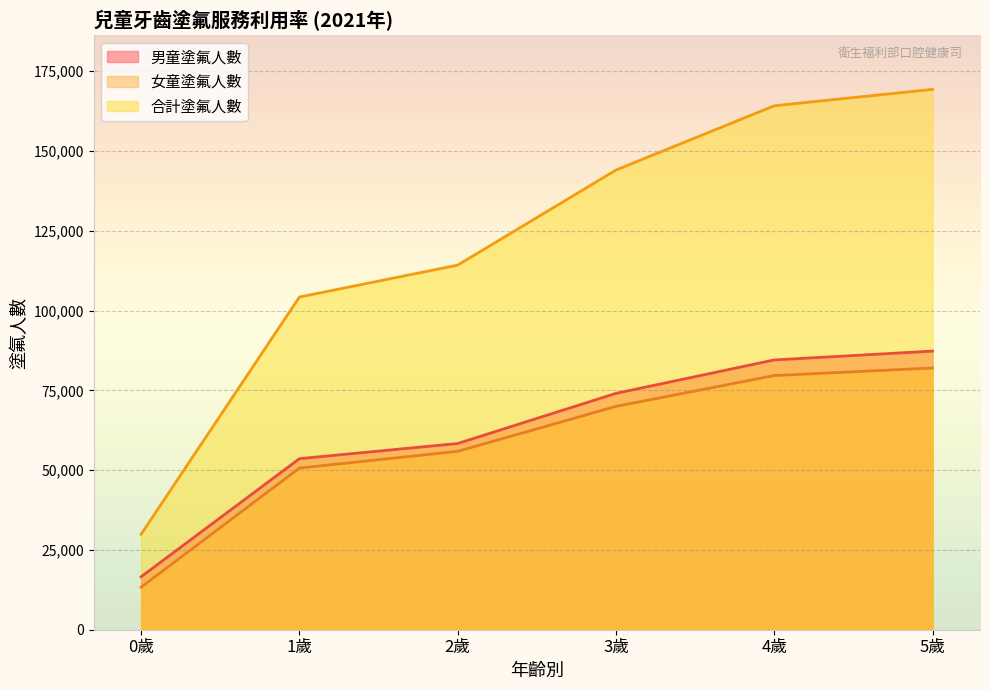

What are all the series names shown in the legend?

男童塗氟人數, 女童塗氟人數, 合計塗氟人數